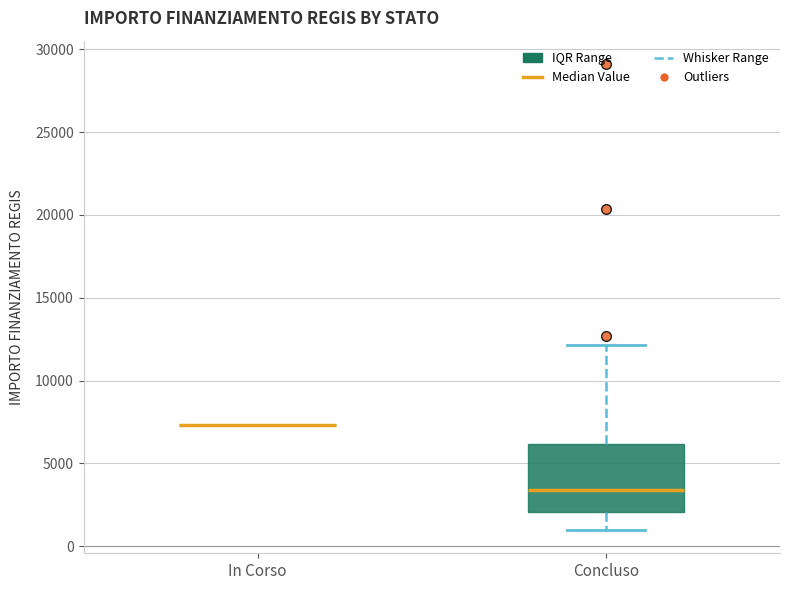

Comparing the boxes themselves (not the whiskers), which one is the tallest?

Concluso